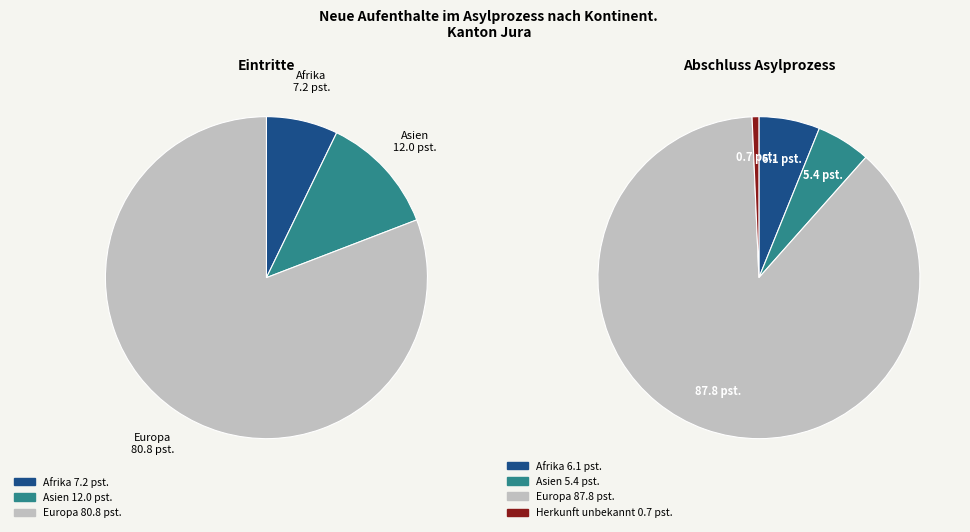

Do Asien and Herkunft unbekannt together represent more than half of the pie?

No